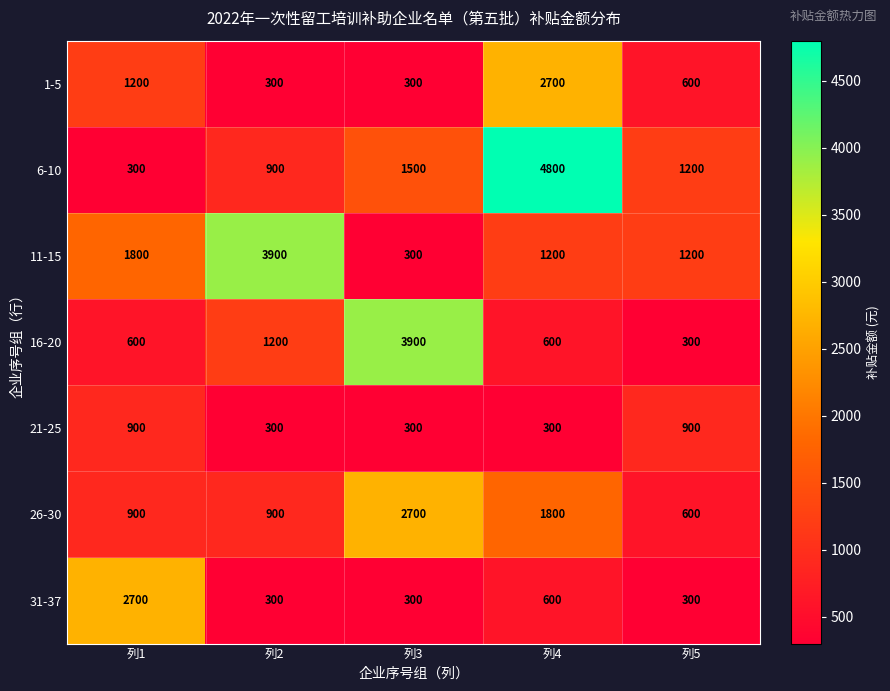

What is the average value of the 21-25 series?

540